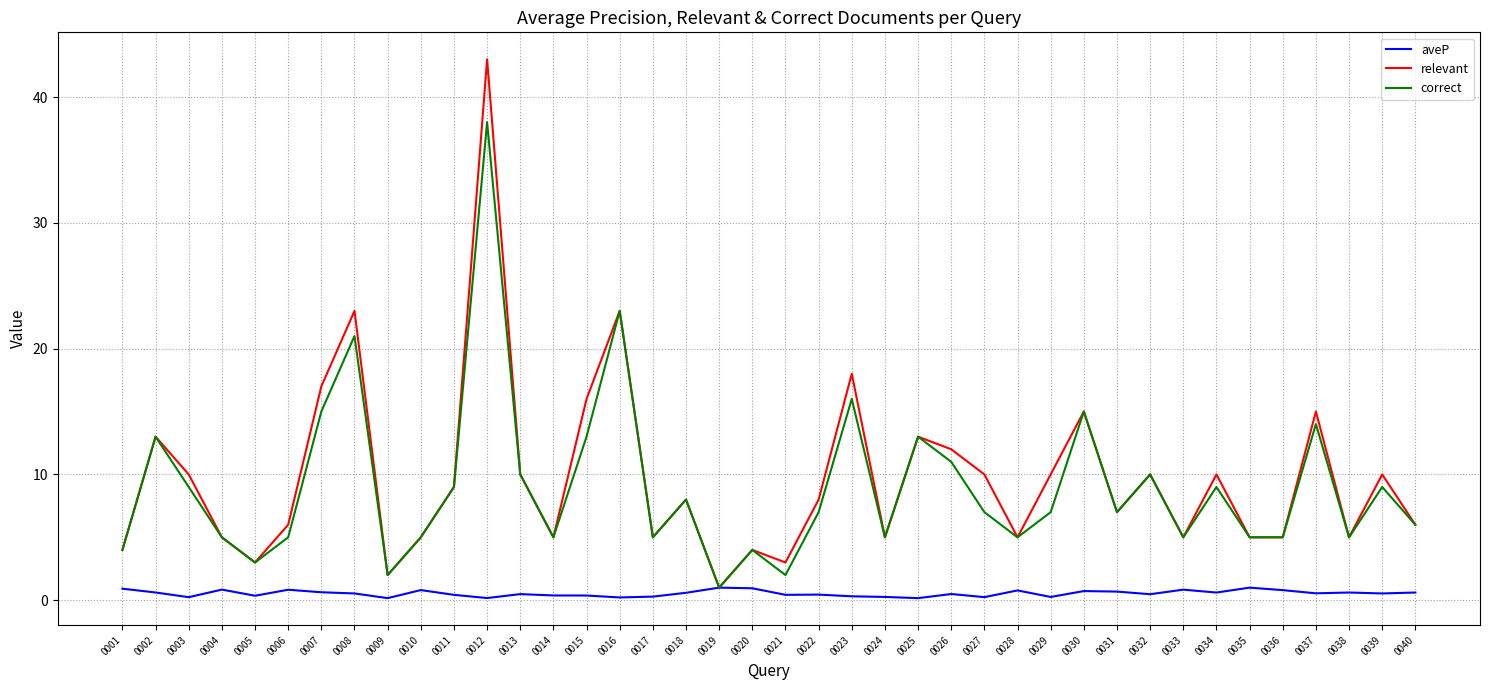

The relevant series shows 10.0 at 0003. True or false?

True